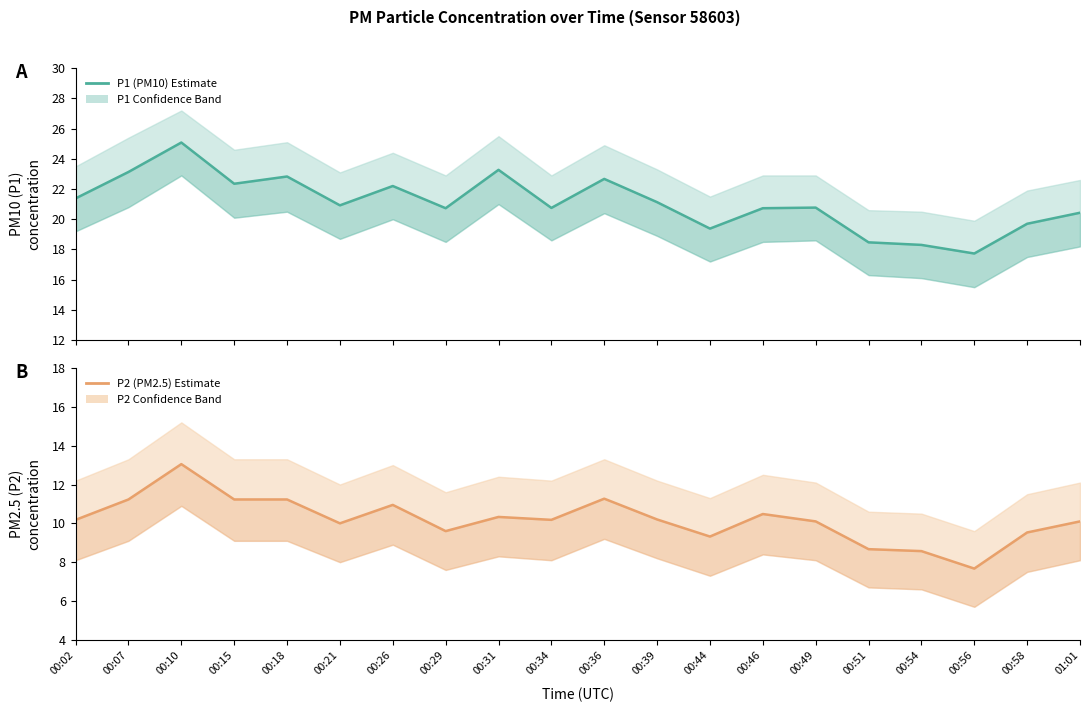

True or false: P1 (PM10) and P2 (PM2.5) intersect in this chart.

False